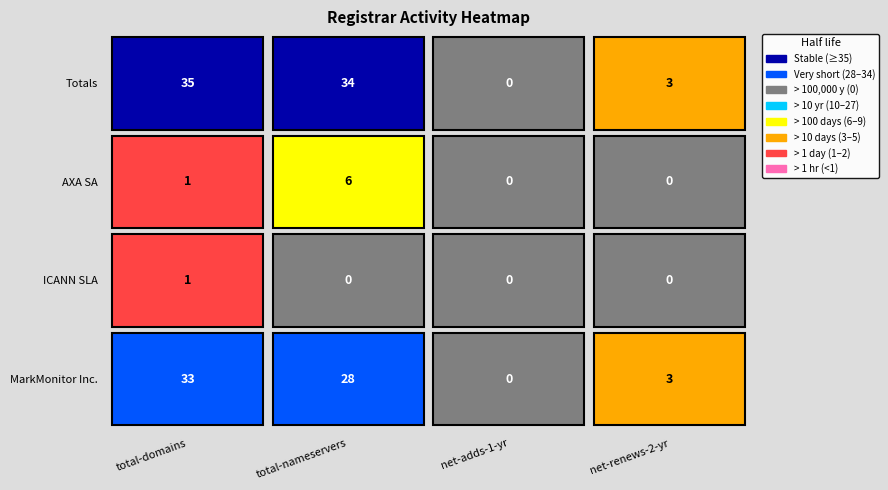

Reading left to right, transcribe all the data shown in this chart.

MarkMonitor Inc.: 33	28	0	3
ICANN SLA: 1	0	0	0
AXA SA: 1	6	0	0
Totals: 35	34	0	3